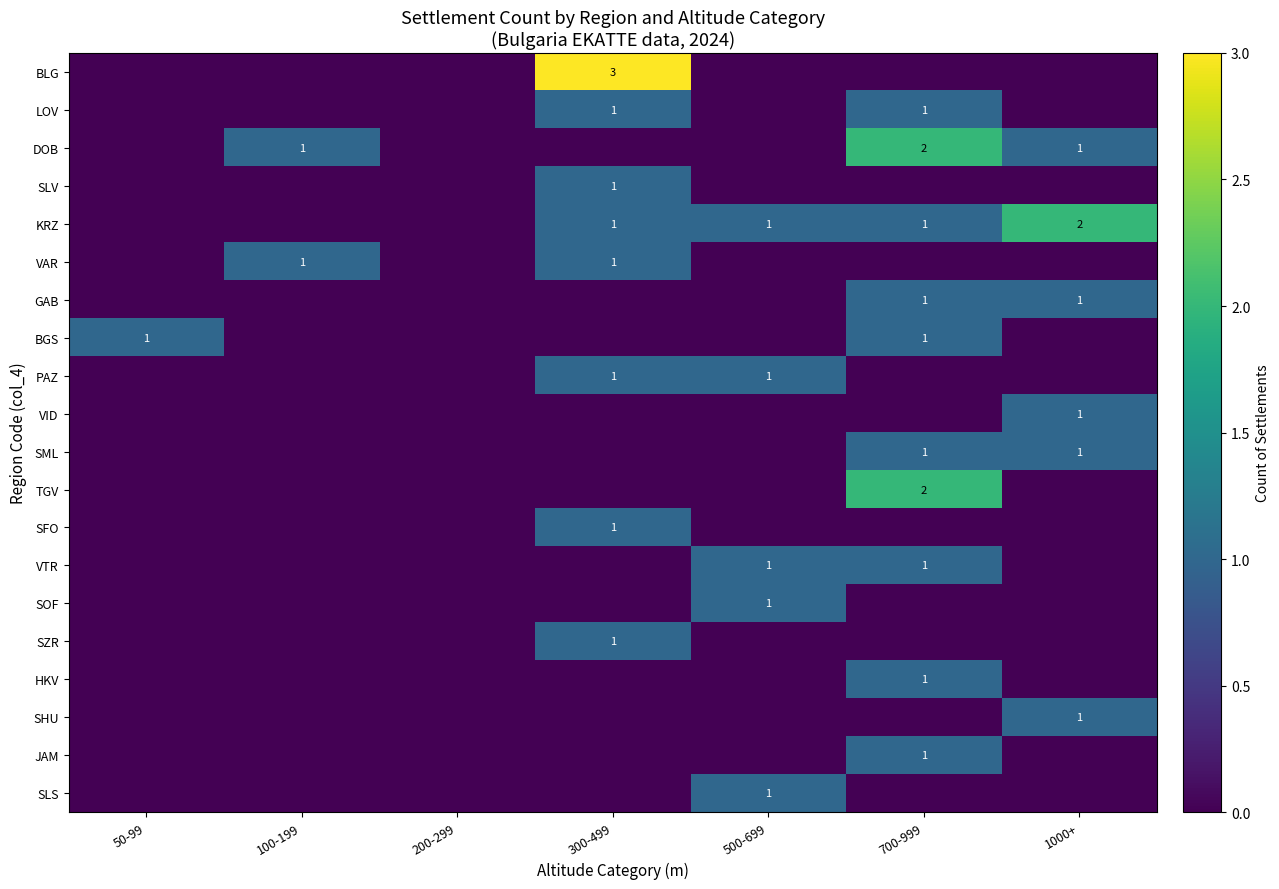

Is it true that VAR equals 1 at 100-199?

True